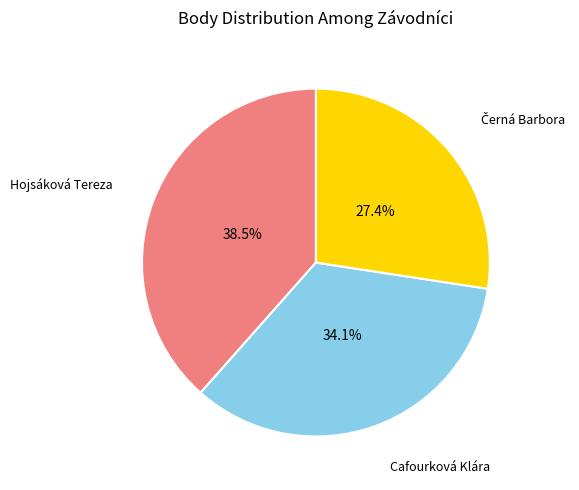

Is Cafourková Klára the majority of the pie?

No